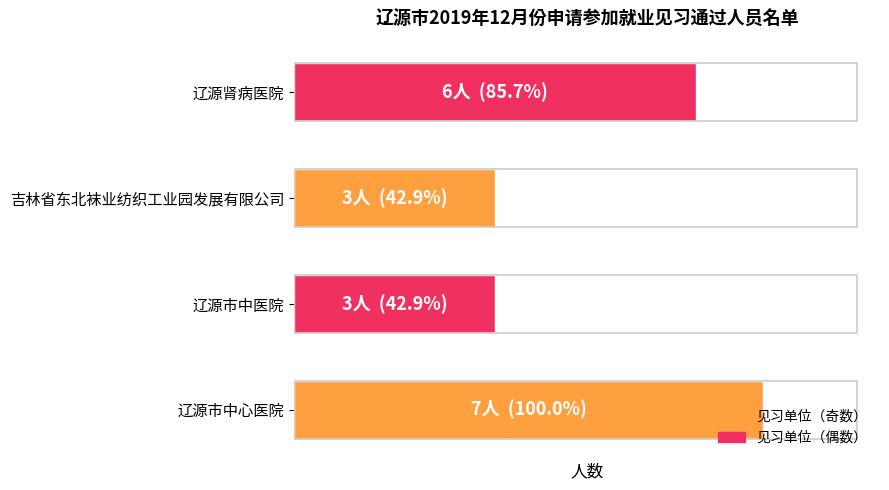

What is the difference between the maximum and minimum values?

4